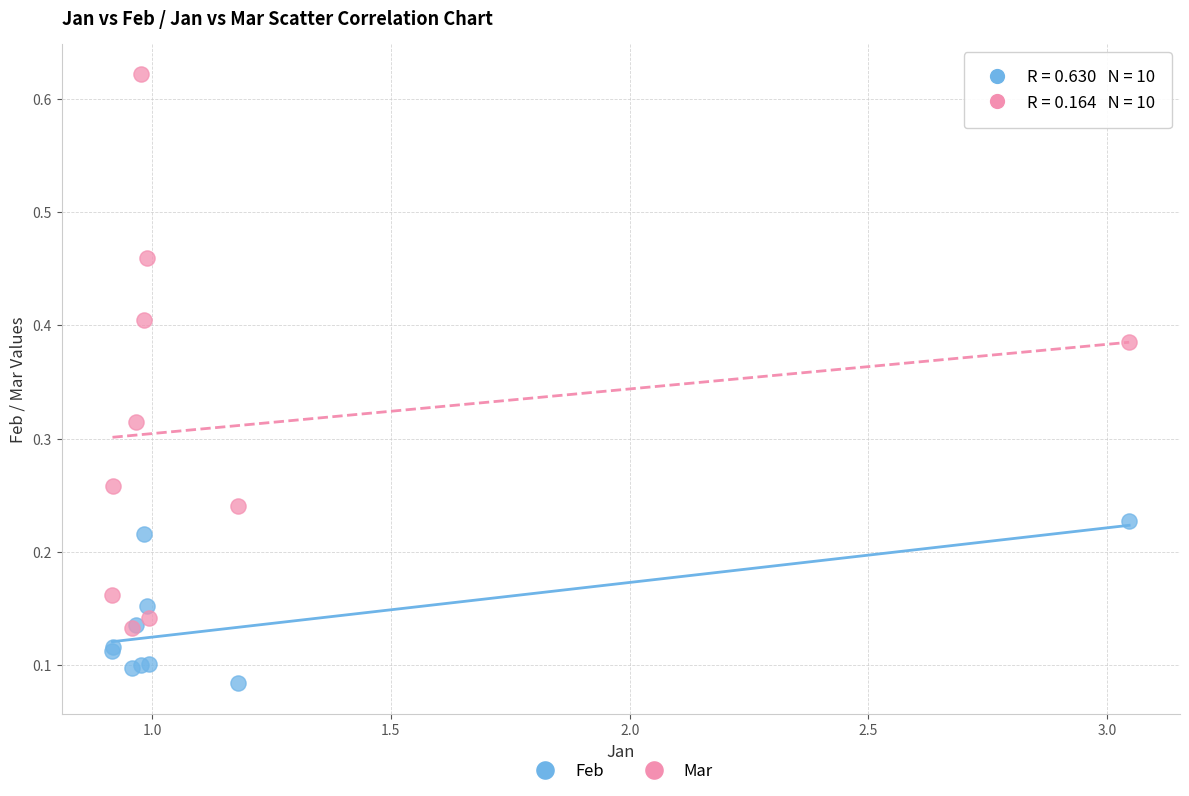

Which series has the widest spread of Y values?

Mar